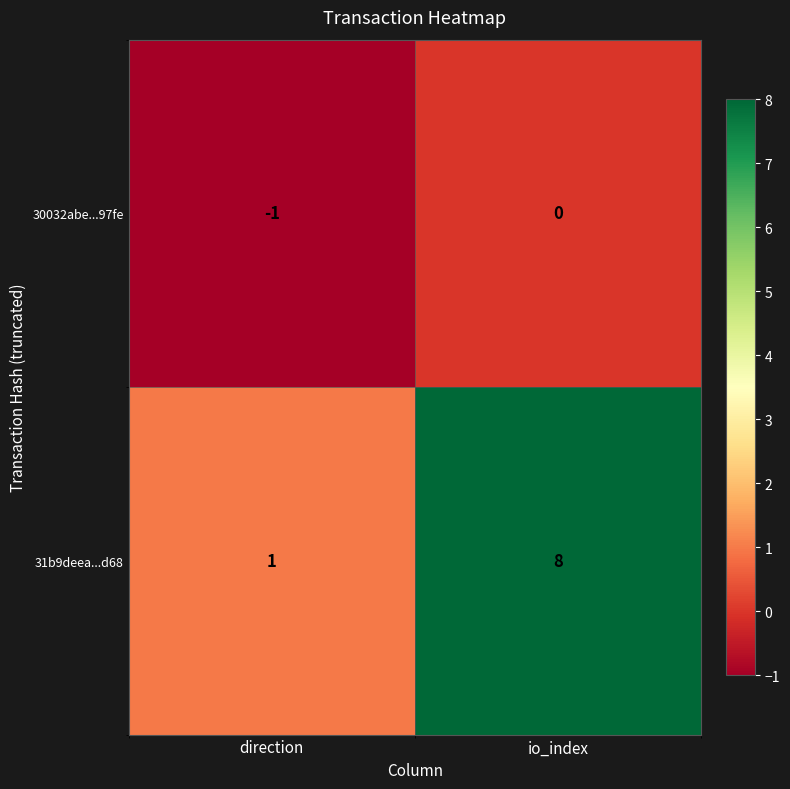

Between direction and io_index, which series saw the biggest shift?

31b9deea...d68